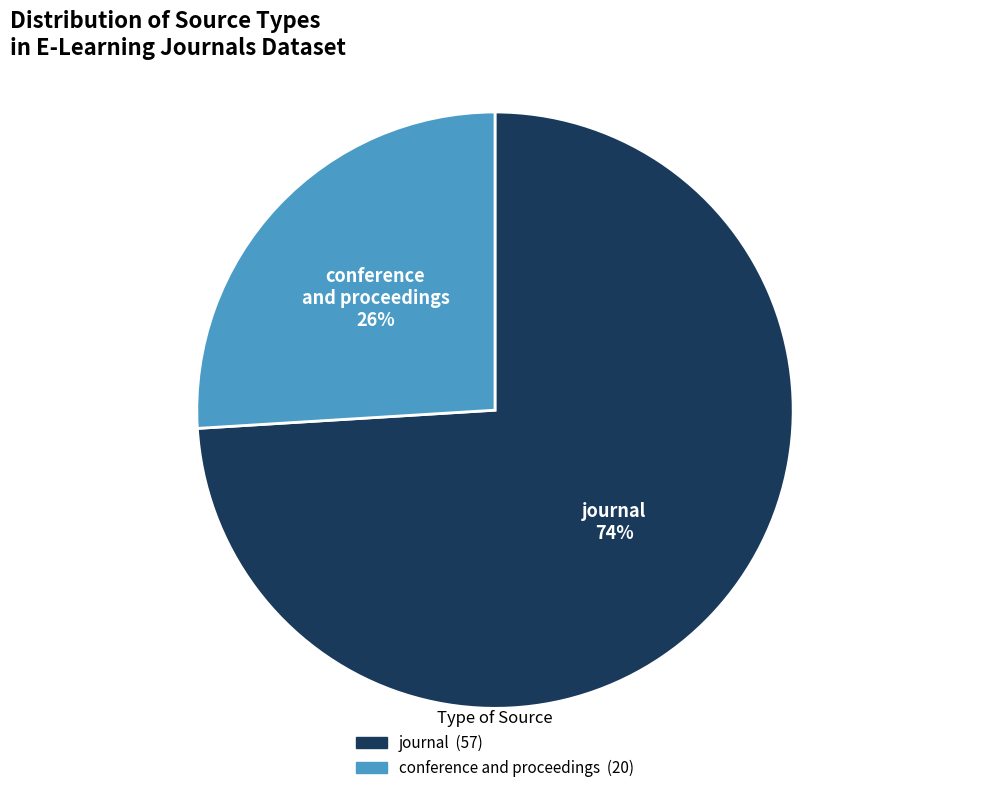

Rank the categories by value from lowest to highest.

conference and proceedings, journal